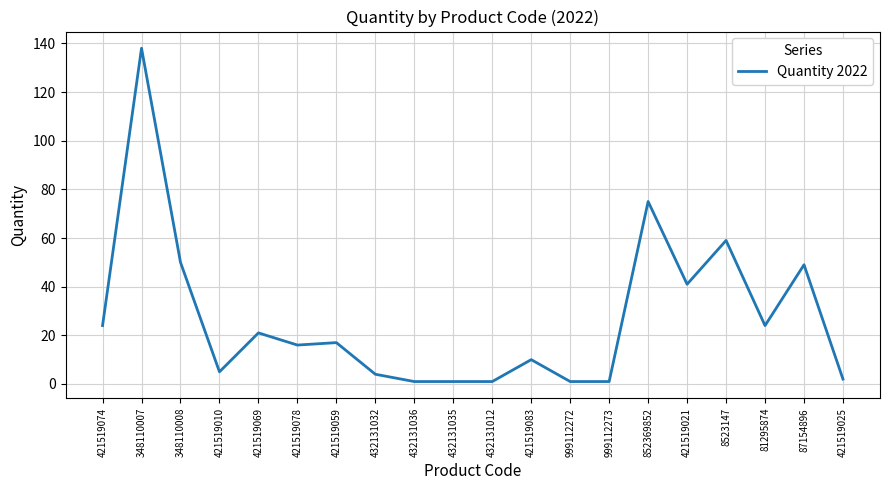

At which label does the data first exceed 17?

421519074